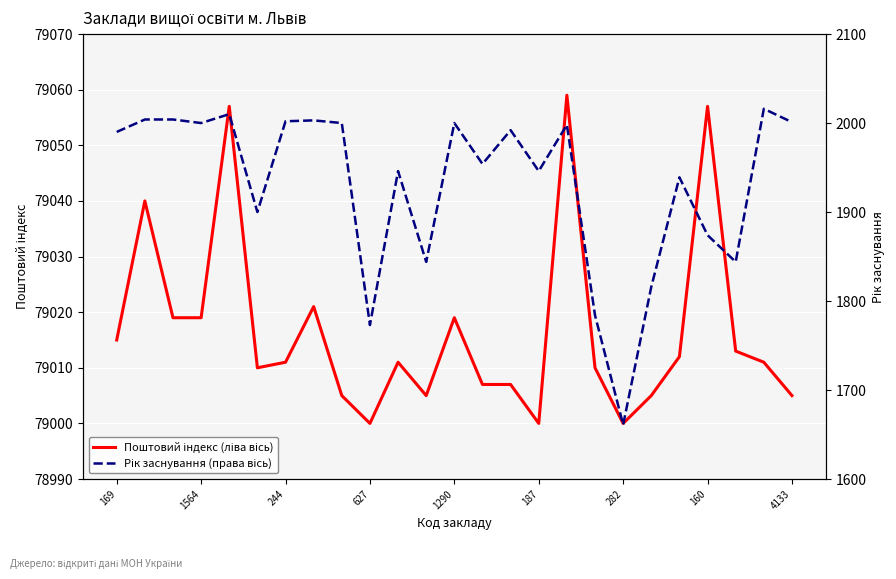

In Поштовий індекс (ліва вісь), how many points are higher than both neighbors (excluding endpoints)?

7